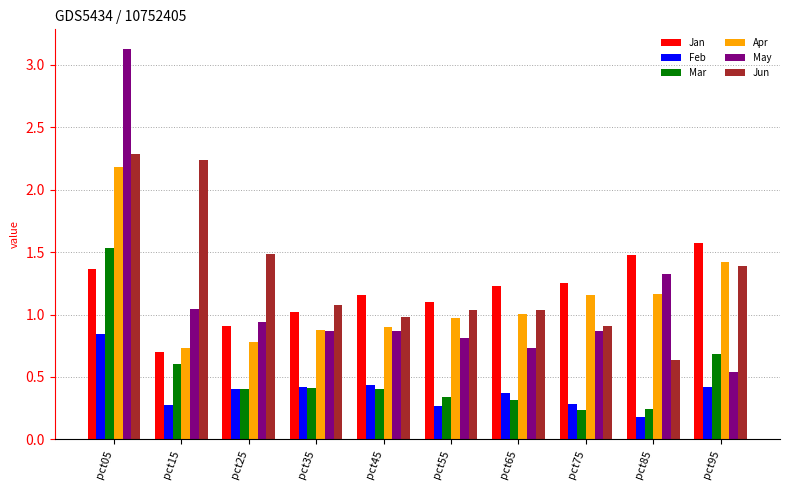

What is the difference between the maximum and minimum values in the Apr series?

1.5